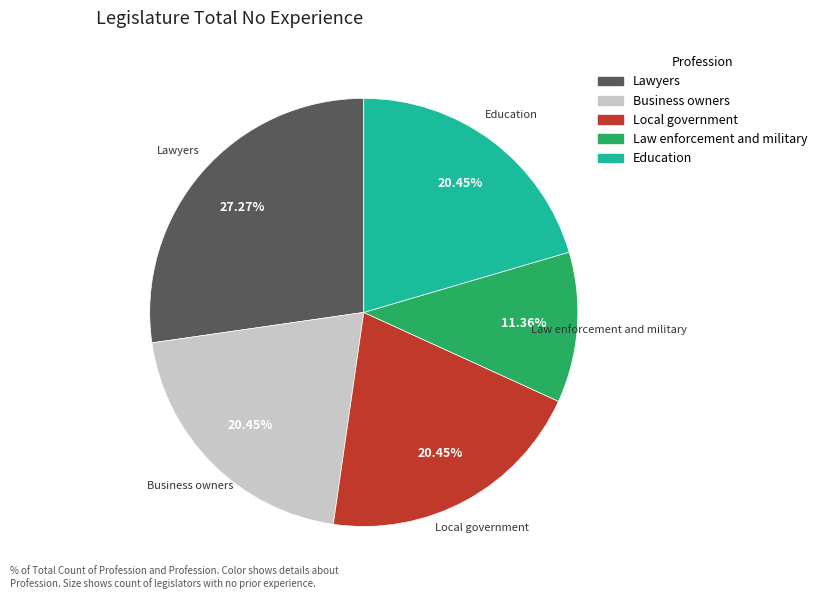

Is the sum of Education and Lawyers greater than half?

No